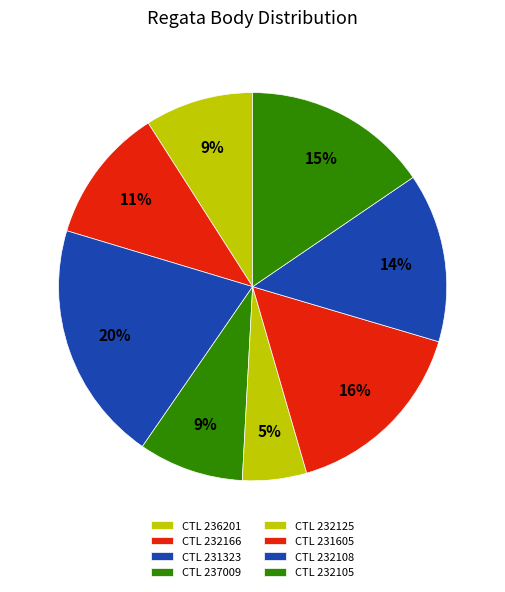

To the nearest percent, what is the average slice percentage?

12%